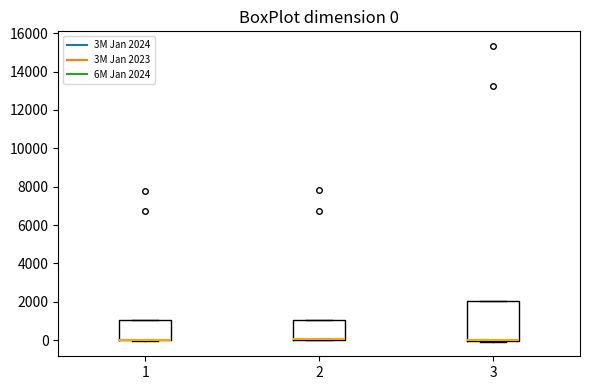

Which box is the tallest, from its lower edge to its upper edge?

3